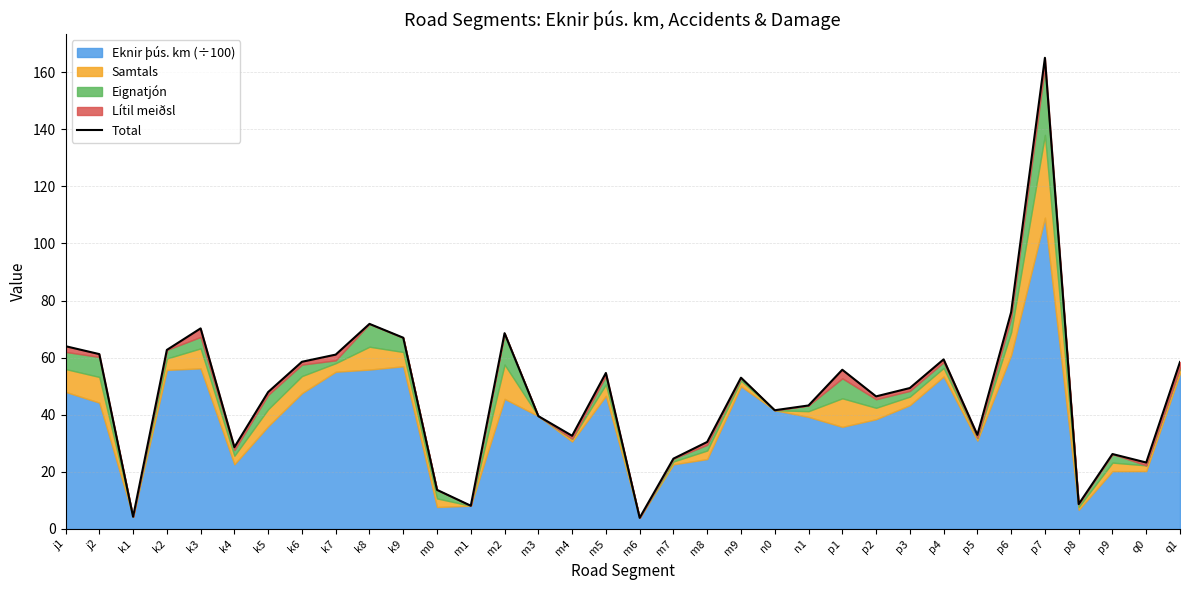

At which category does the chart reach its minimum across all series?

m6